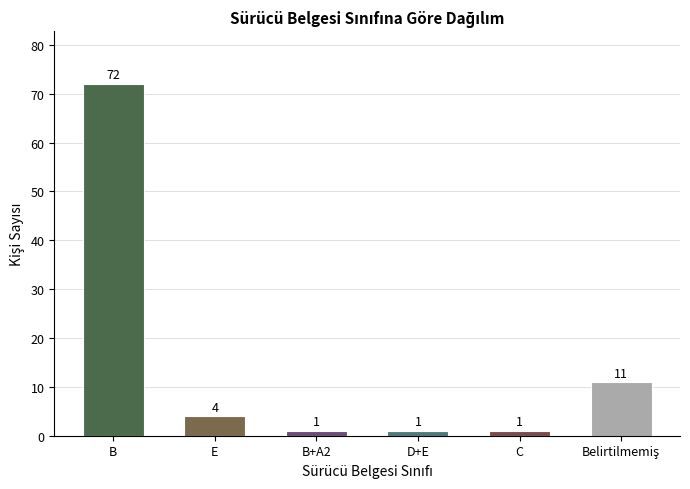

Which has a higher value, E or B?

B